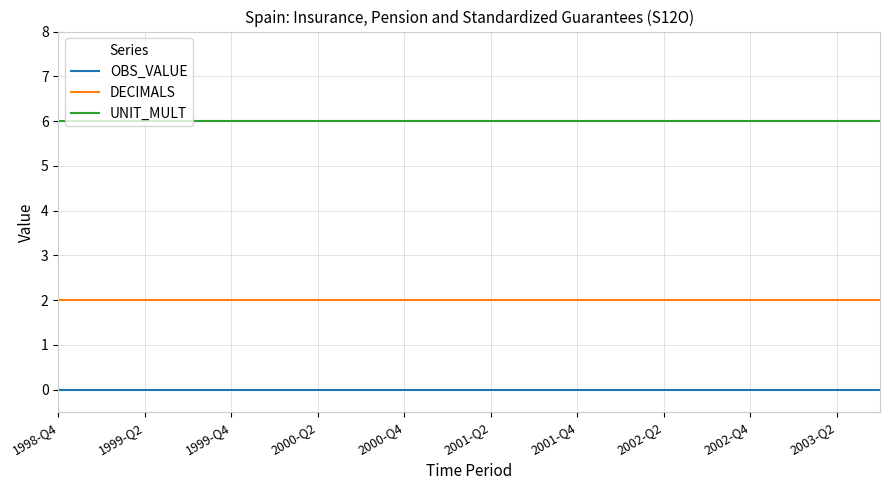

List the series in order of their peak value, lowest first.

OBS_VALUE, DECIMALS, UNIT_MULT